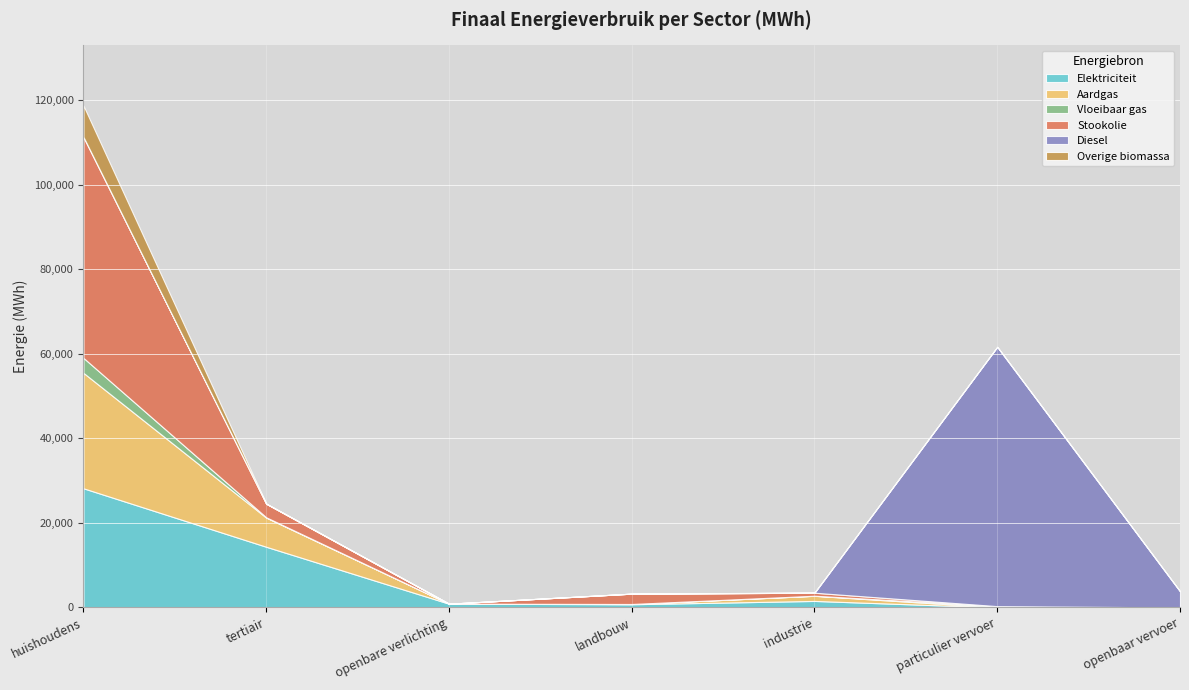

What value does the Diesel series have at particulier vervoer?

61384.3